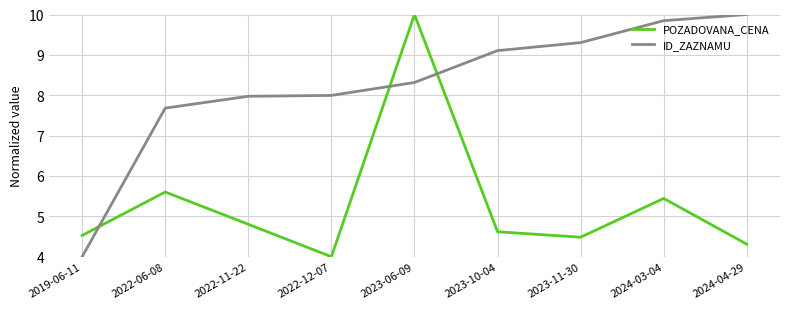

What are all the series names shown in the legend?

POZADOVANA_CENA, ID_ZAZNAMU